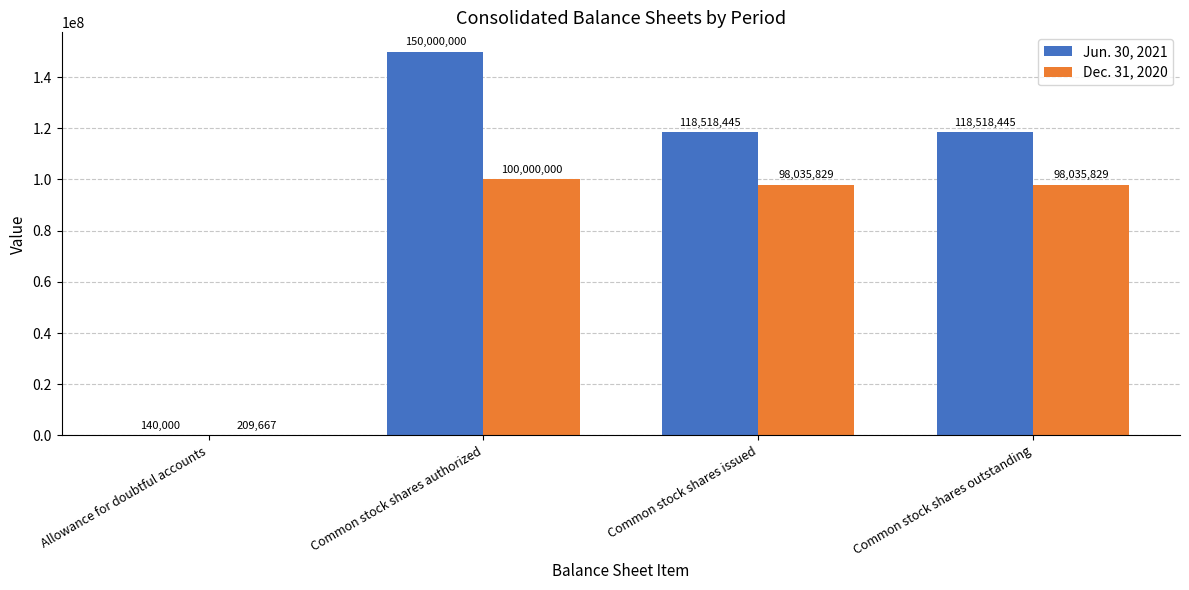

Read the Jun. 30, 2021 value at Common stock shares issued.

118518445